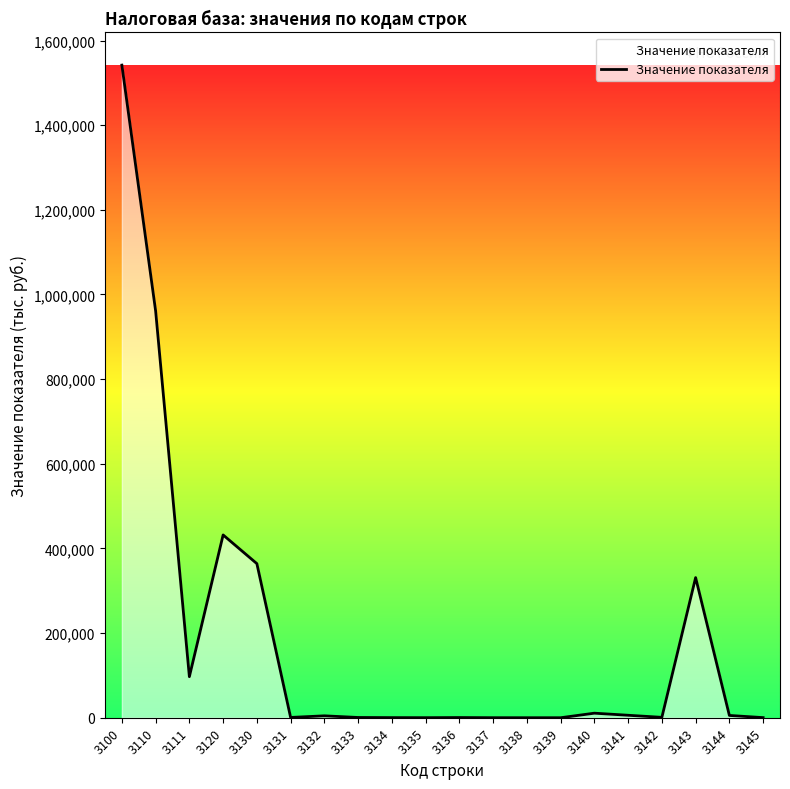

Does the chart display data point markers on the line(s)?

No